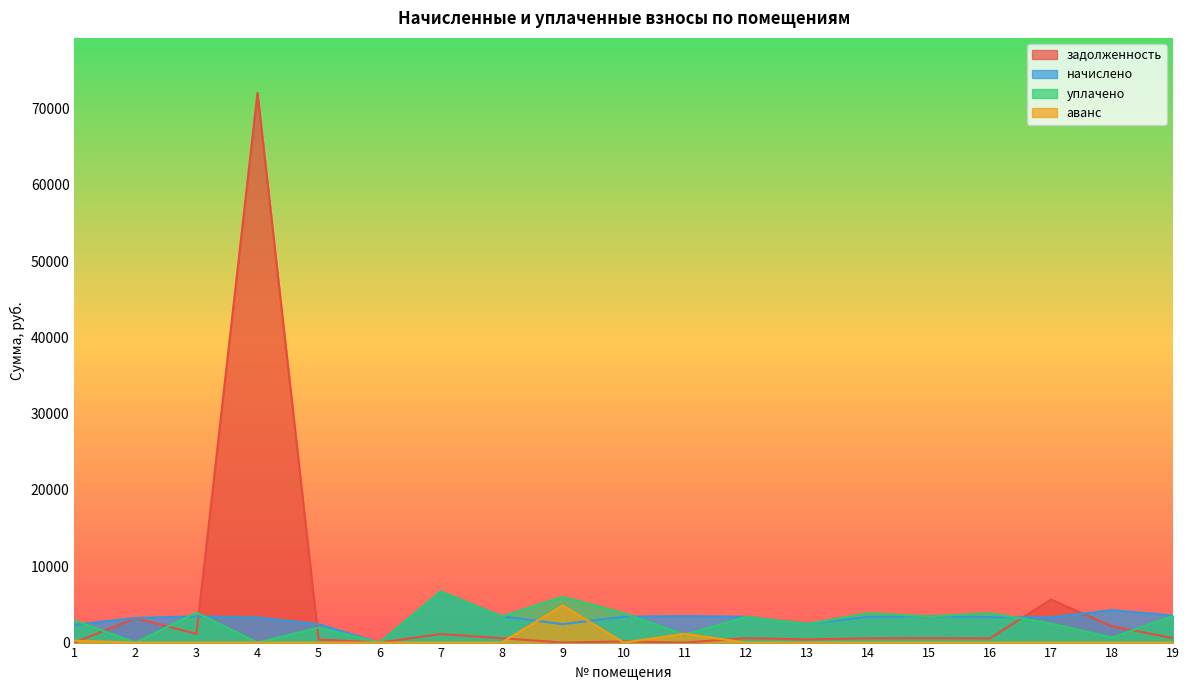

Which series changed the most between 5 and 15?

уплачено